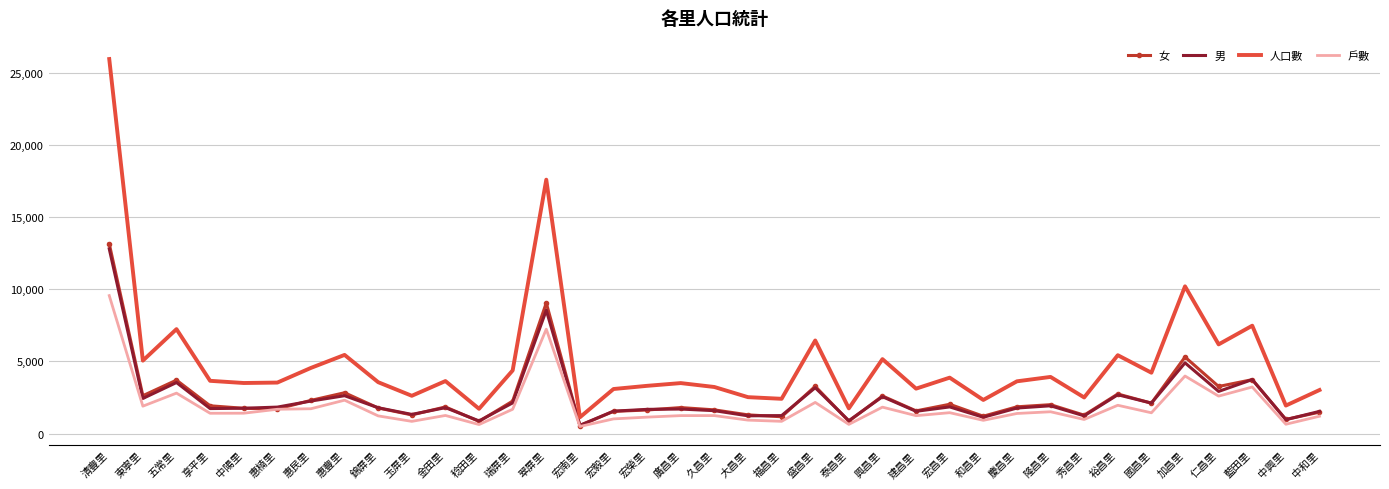

Which category has the highest value in the 人口數 series?

清豐里